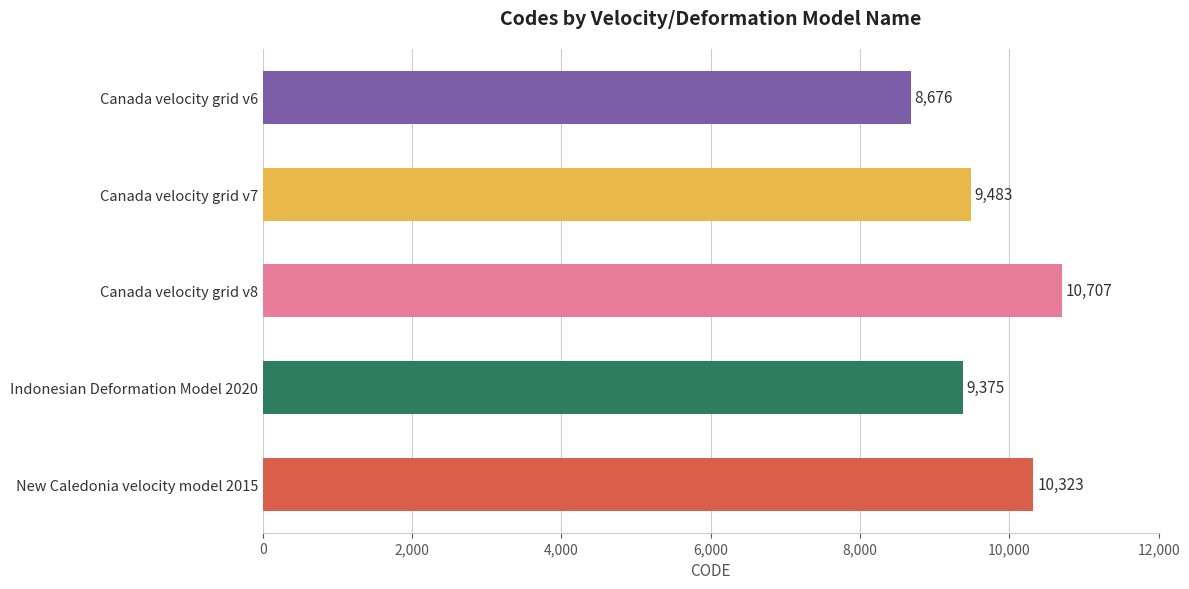

Which has a higher value, Canada velocity grid v8 or Canada velocity grid v6?

Canada velocity grid v8